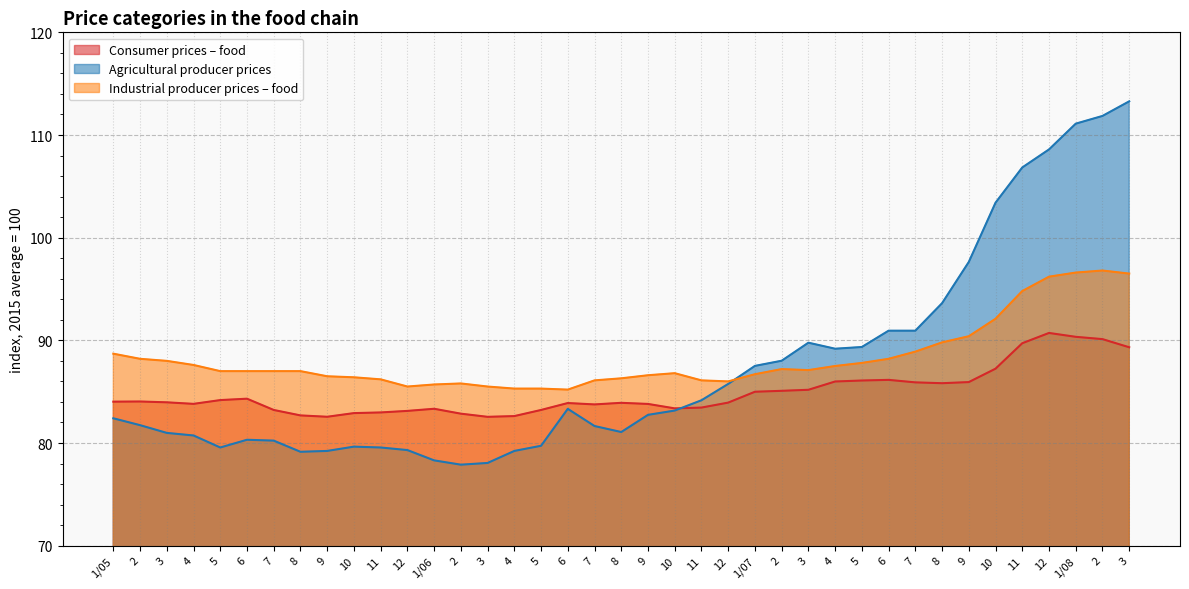

What is the total value across all series at 4?

252.1